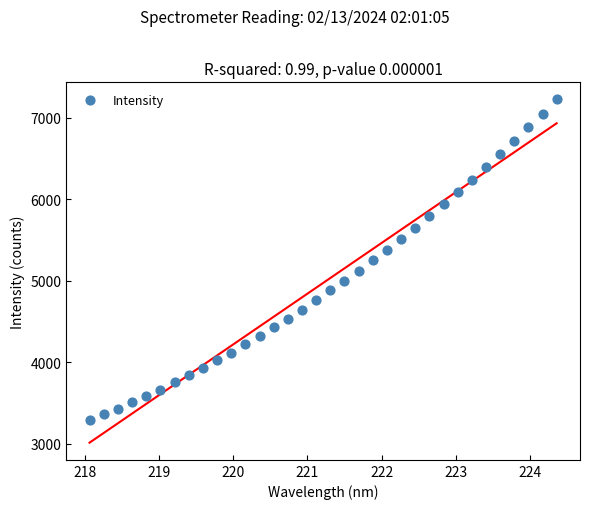

What is the range of X values (max minus min)?

6.3